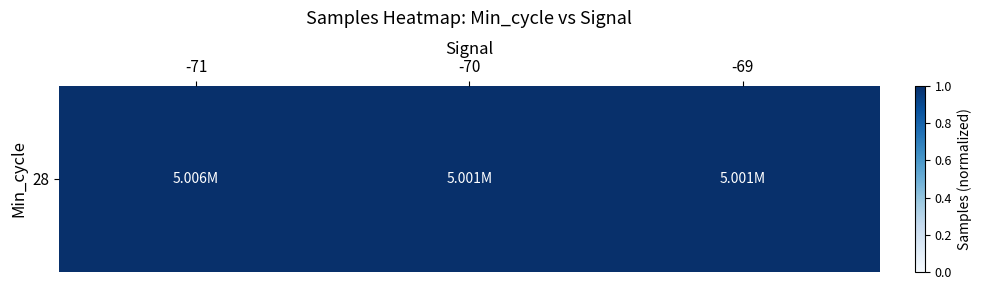

Rank the categories by value from highest to lowest.

-71, -69, -70